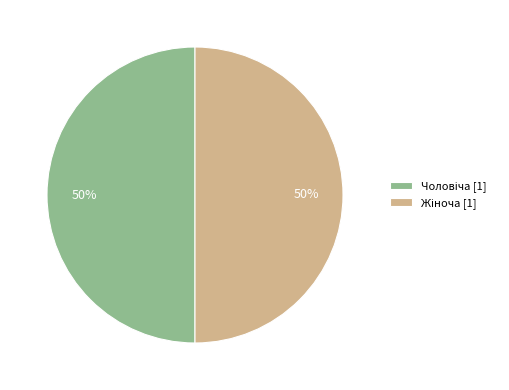

To the nearest percent, what is the average slice percentage?

50%